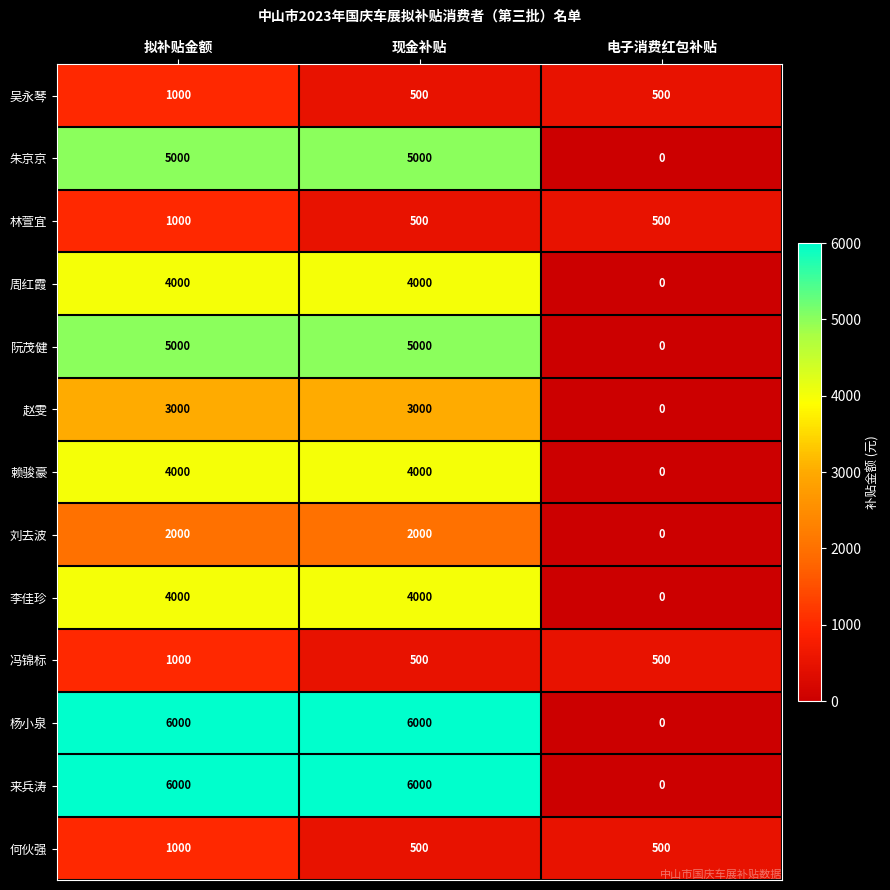

What is the average value of the 杨小泉 series?

4000